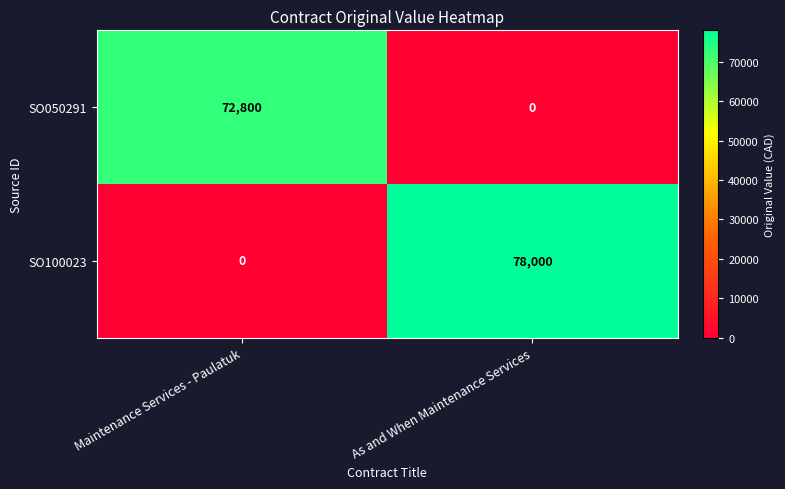

Which series changed the most between Maintenance Services - Paulatuk and As and When Maintenance Services?

SO100023